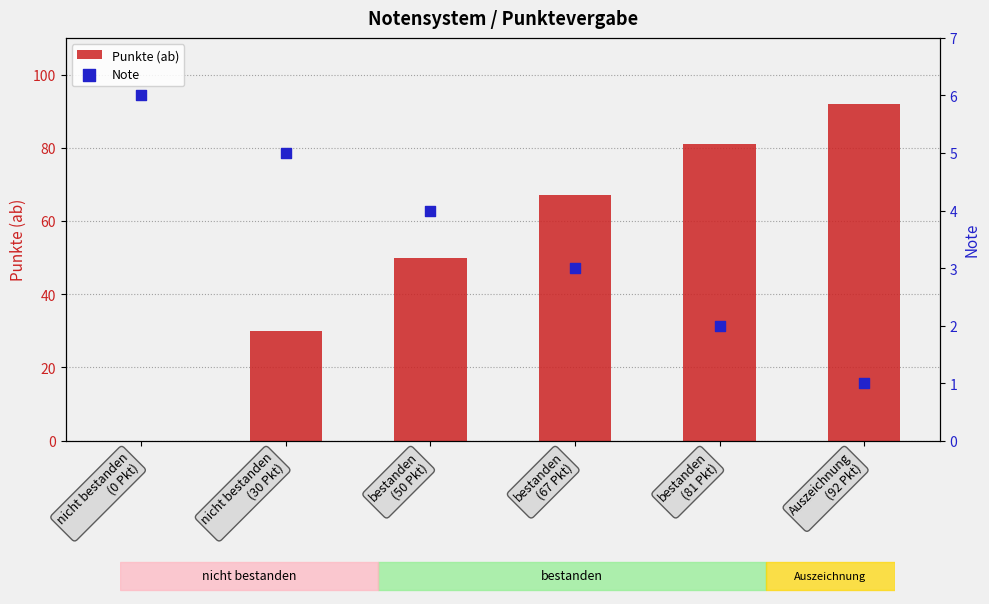

At which category is the sum across all series the highest?

Auszeichnung
(92 Pkt)